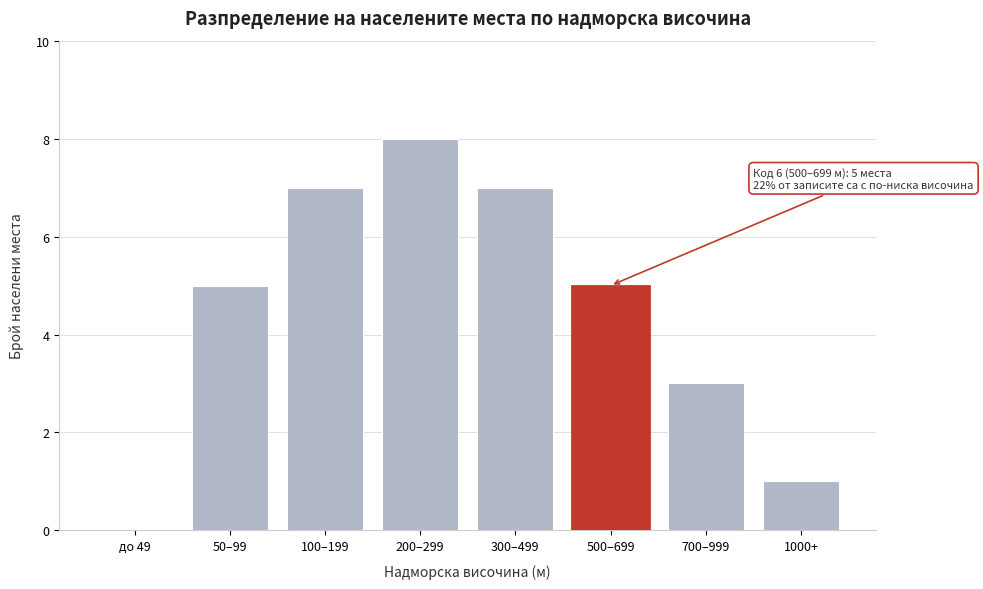

Reading right to left, extract all data points from this chart.

1000+=1	700–999=3	500–699=5	300–499=7	200–299=8	100–199=7	50–99=5	до 49=0